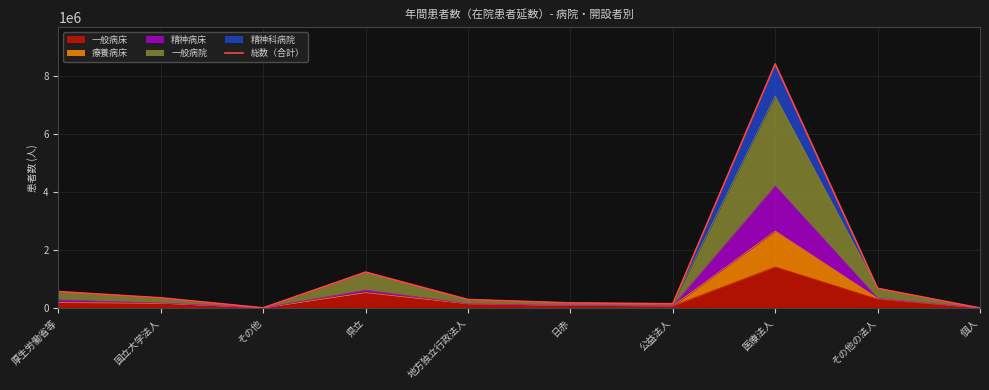

What is the ratio of the value at 厚生労働省等 to the value at 個人?

2165.4